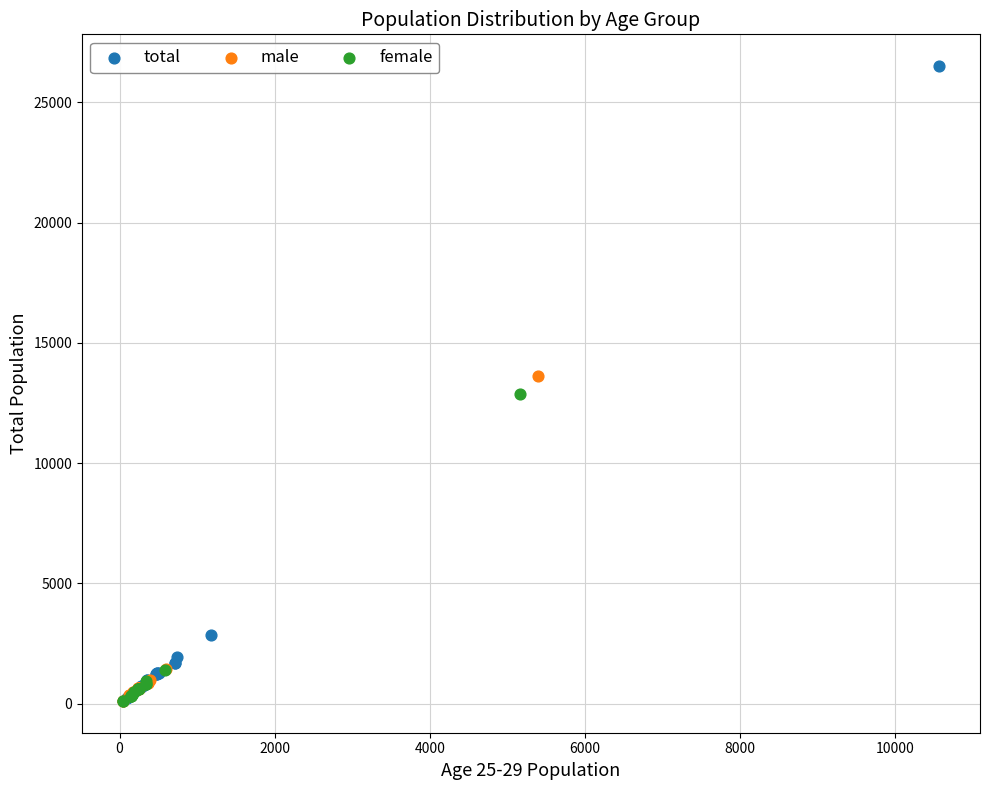

Which series has the widest spread of Y values?

total